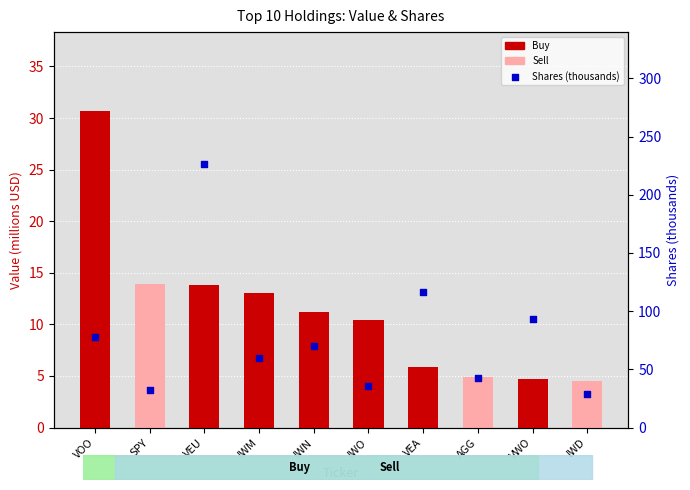

Which series has the largest total across all categories?

Shares (thousands)